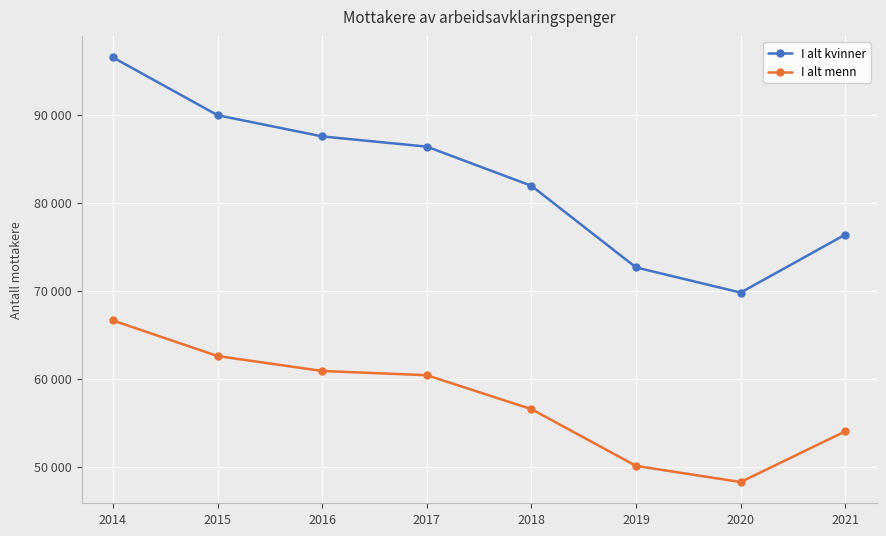

What is the maximum value for I alt menn?

66624